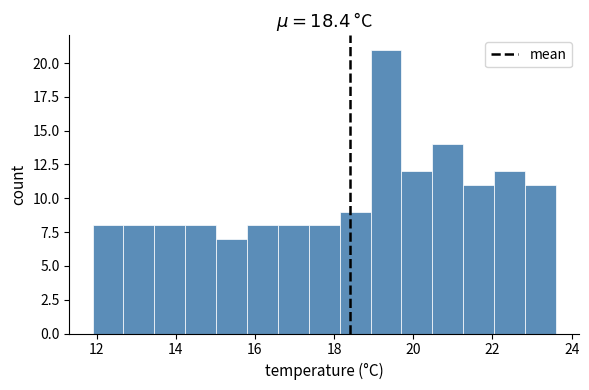

Read against the x-axis, roughly where is the centre of the tallest bar?

19.4